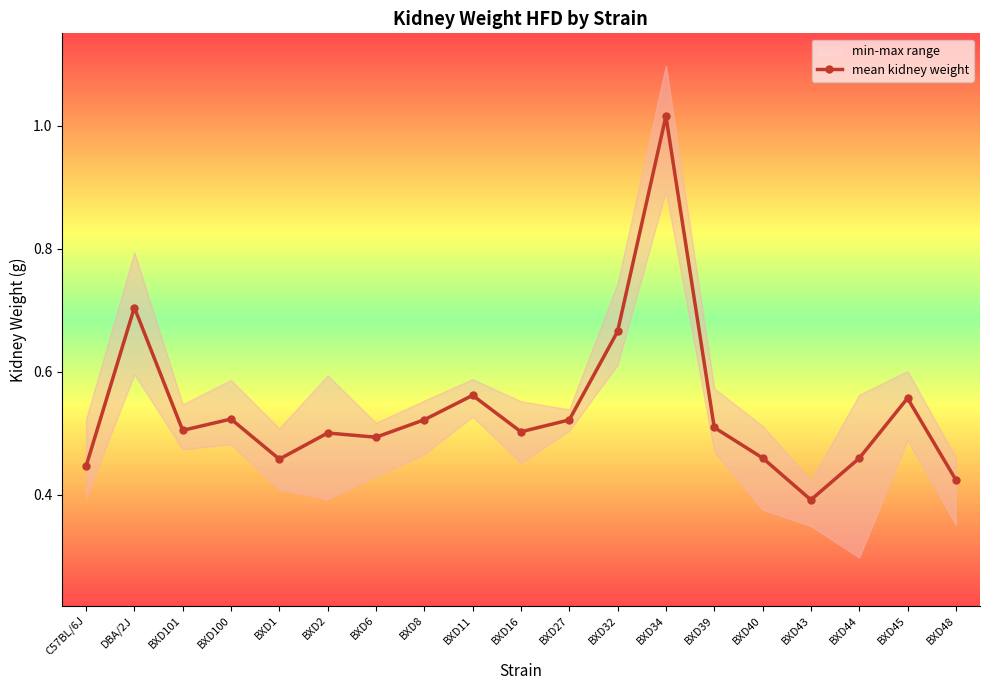

Between BXD100 and C57BL/6J, which is larger?

BXD100